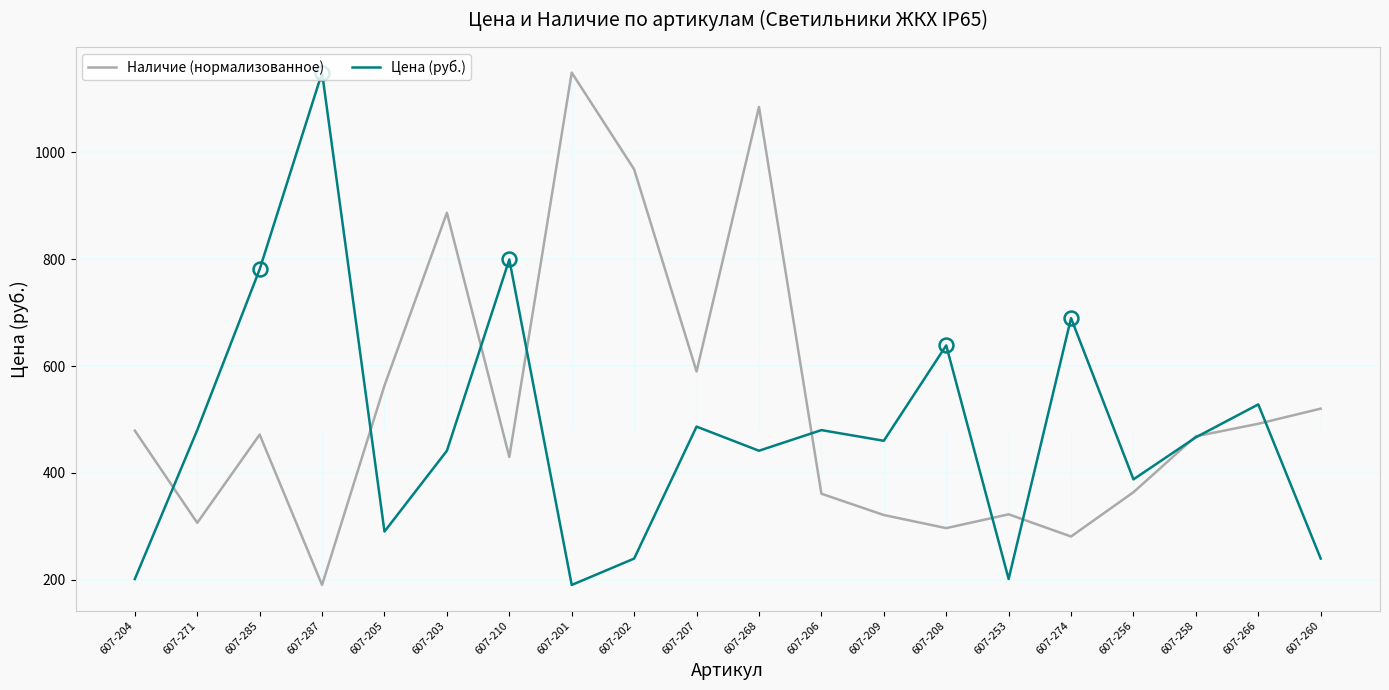

What are all the series names shown in the legend?

Наличие (нормализованное), Цена (руб.)